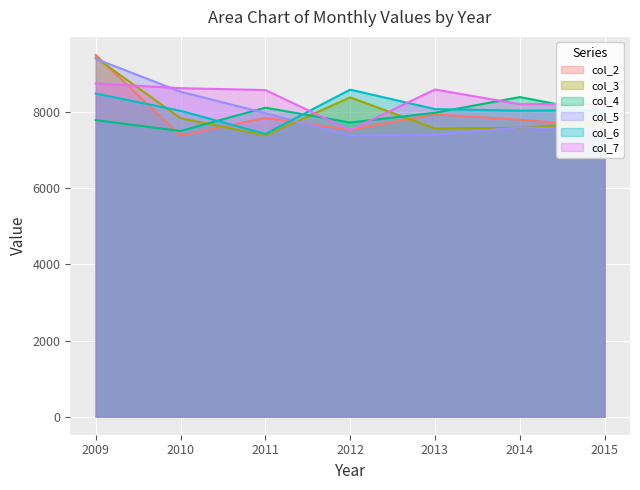

Reading left to right, extract all data points from this chart.

col_2: 9501.5	7378.8	7849.8	7534.8	7940.4	7800.6	7614.3
col_3: 9434.6	7840.2	7387.2	8387.4	7569.0	7588.8	7730.1
col_4: 7790.0	7504.2	8117.4	7727.4	7983.0	8395.2	7969.6
col_5: 9400.5	8537.4	7972.8	7380.6	7403.4	7600.8	7537.5
col_6: 8488.0	8034.6	7427.4	8590.8	8079.6	8038.4	8049.8
col_7: 8751.9	8629.8	8580.0	7527.0	8594.4	8209.1	8217.4